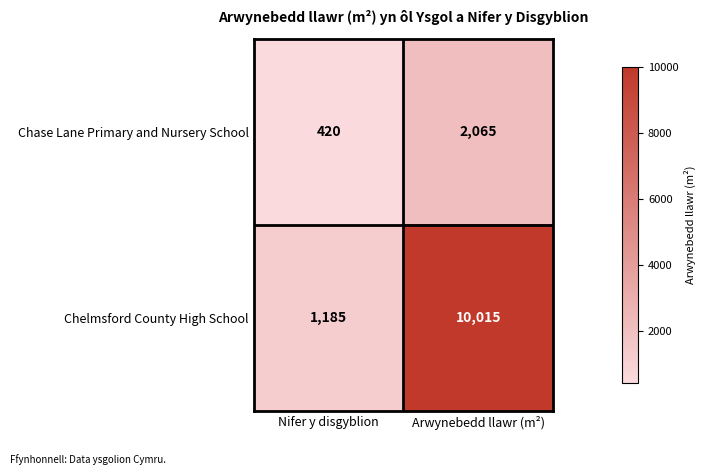

Where is Chase Lane Primary and Nursery School nearest to the value 1242?

Nifer y disgyblion